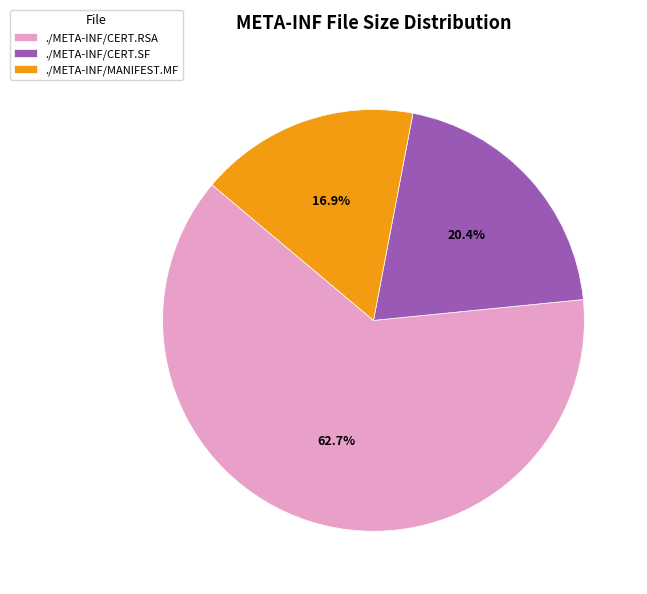

Is it true that ./META-INF/MANIFEST.MF is 17% of the pie?

True